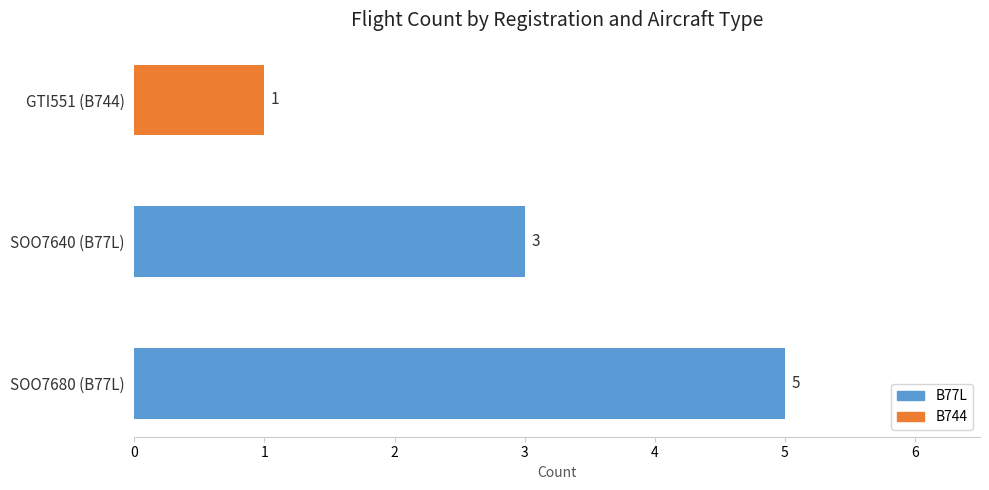

Between SOO7680 and SOO7680, which is larger?

SOO7680